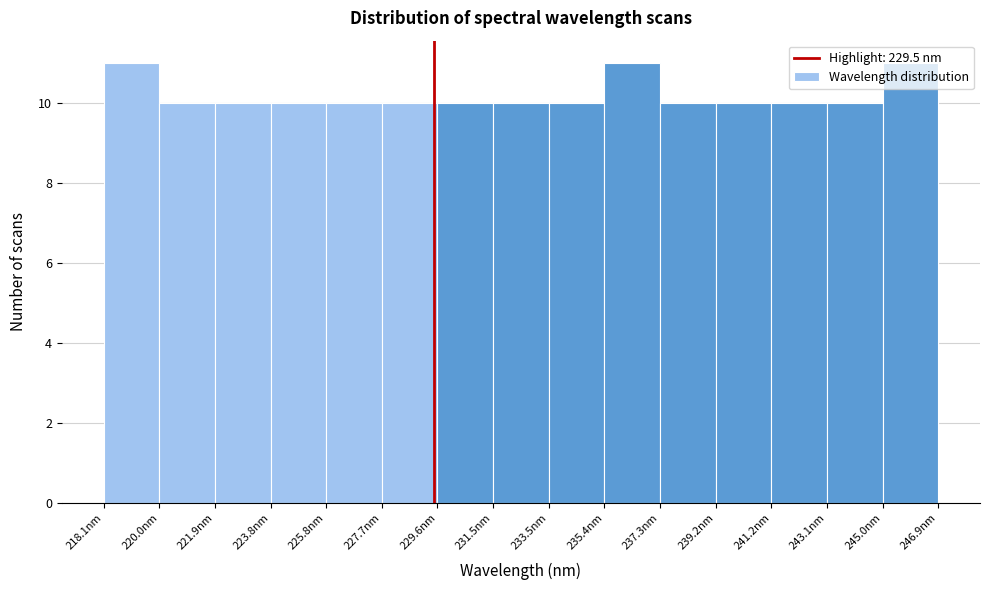

Reading left to right, list every bar in this chart as the range it spans on the x-axis followed by its height. Neither the bar edges nor the heights are printed on the chart, so give them approximately, as read against the axes.

218.0 to 220.0: 11
220.0 to 222.0: 10
222.0 to 223.8: 10
223.8 to 225.8: 10
225.8 to 227.6: 10
227.6 to 229.6: 10
229.6 to 231.6: 10
231.6 to 233.4: 10
233.4 to 235.4: 10
235.4 to 237.4: 11
237.4 to 239.2: 10
239.2 to 241.2: 10
241.2 to 243.0: 10
243.0 to 245.0: 10
245.0 to 247.0: 11